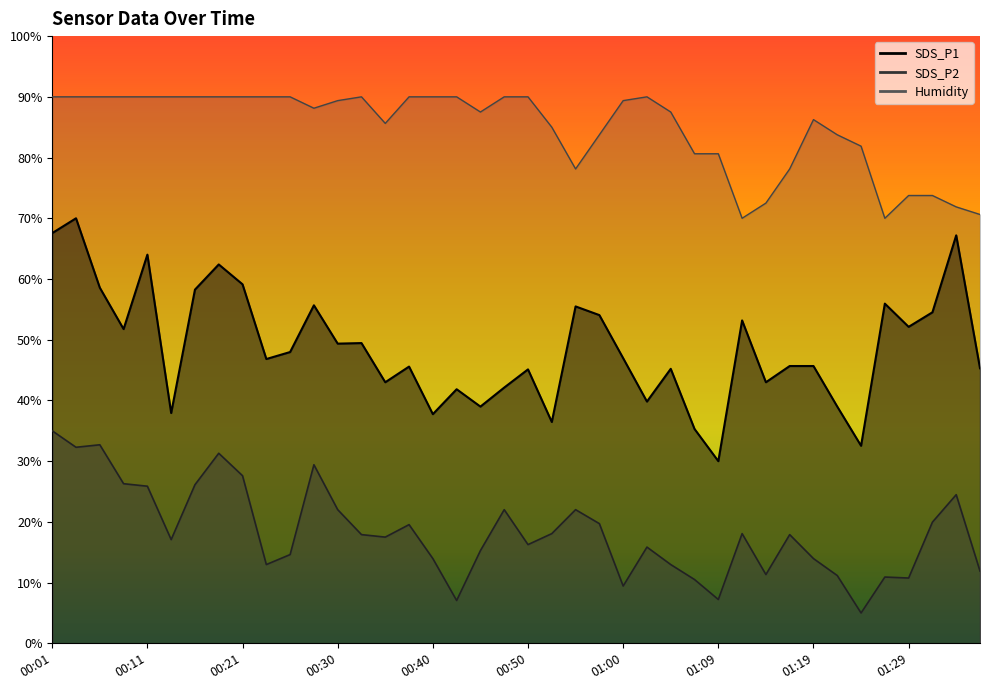

At which category does SDS_P1 reach its first local valley?

00:08